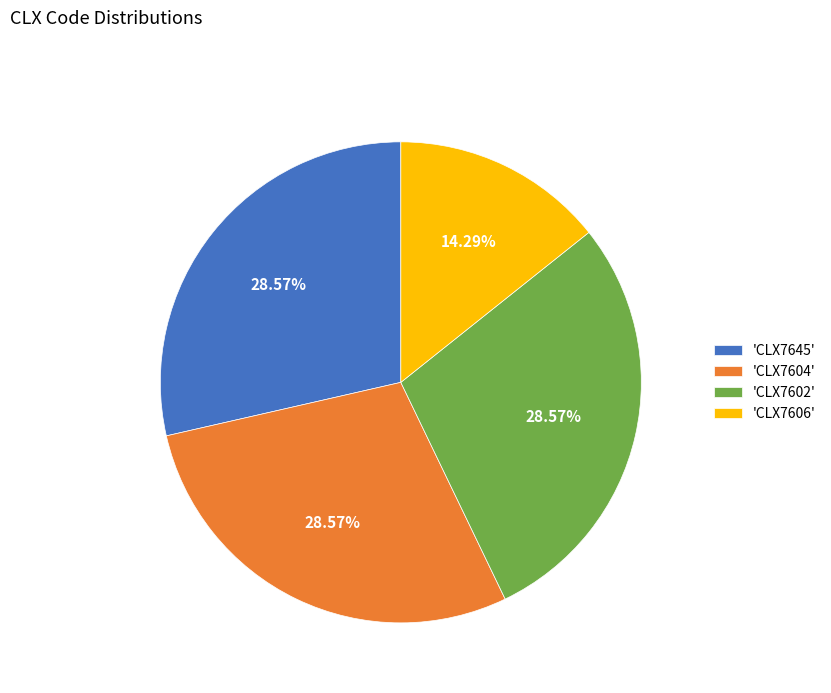

Is there any slice that represents more than half of the pie?

No